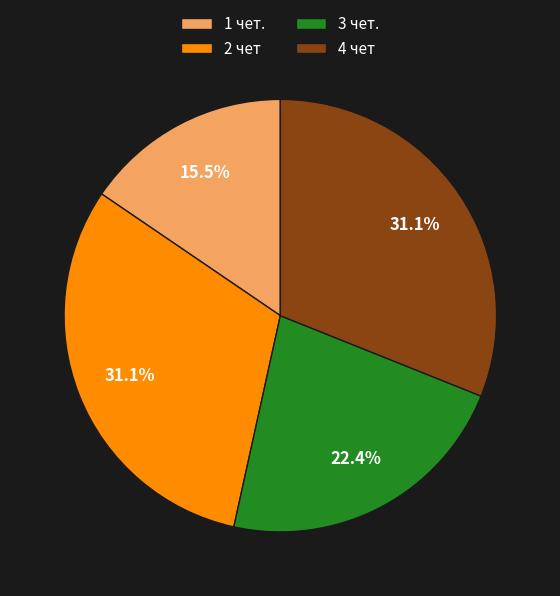

What percentage is the 2 чет slice, to the nearest percent?

31%